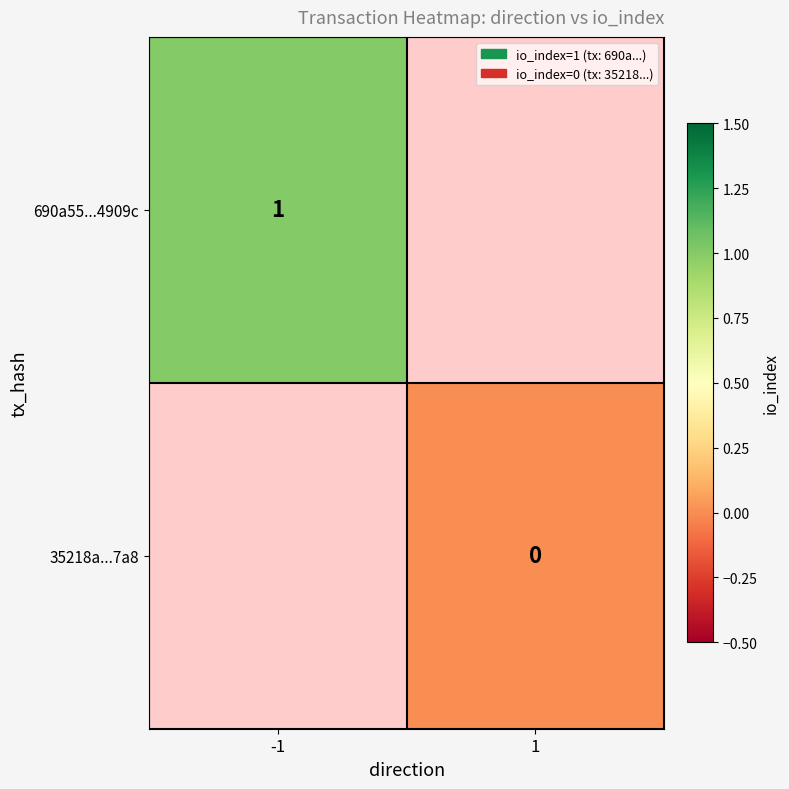

The 690a55...4909c series shows 2 at -1. True or false?

False